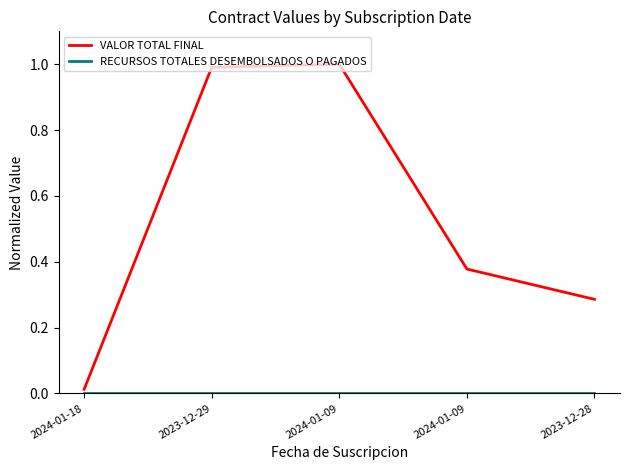

True or false: RECURSOS TOTALES DESEMBOLSADOS O PAGADOS and VALOR TOTAL FINAL cross at least once.

False